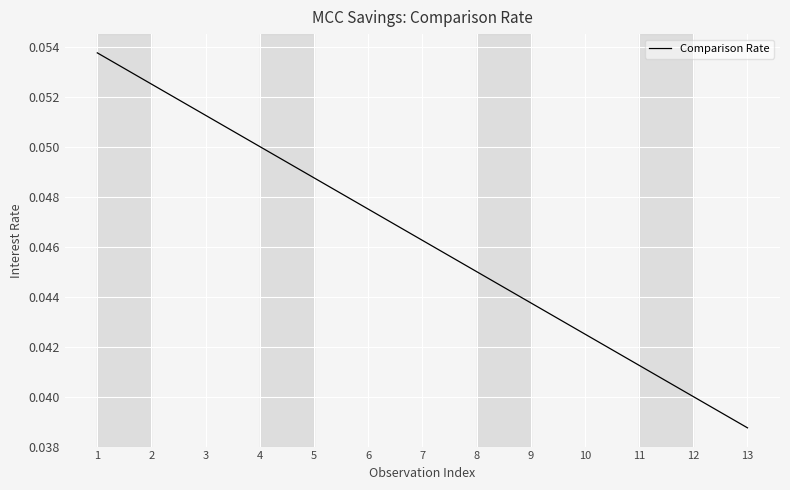

At which label is the value closest to 0?

13